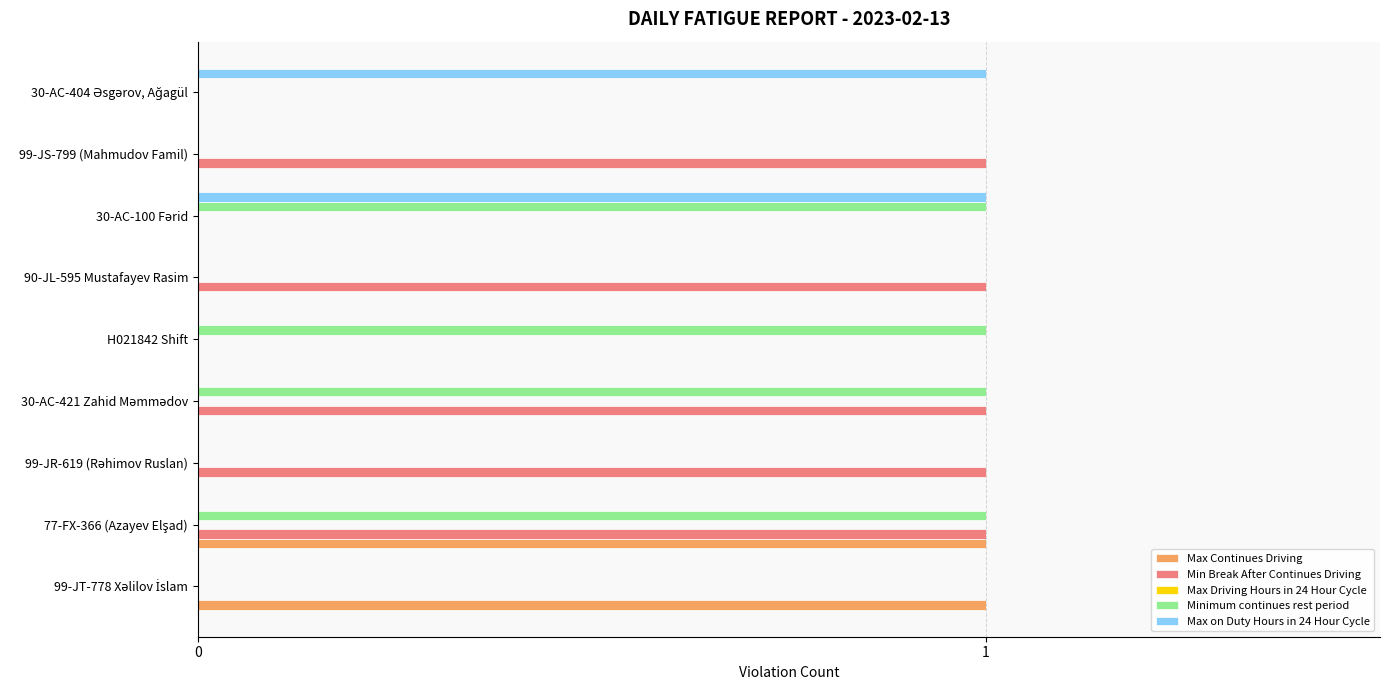

Which series has the largest total across all categories?

Min Break After Continues Driving